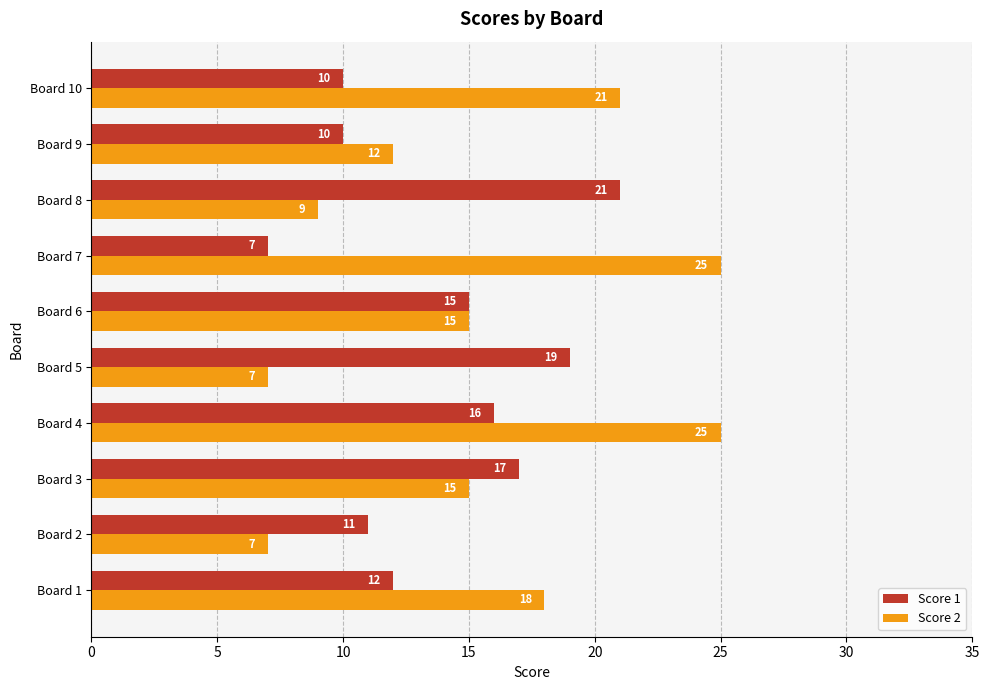

Which series changed the most between Board 2 and Board 7?

Score 2